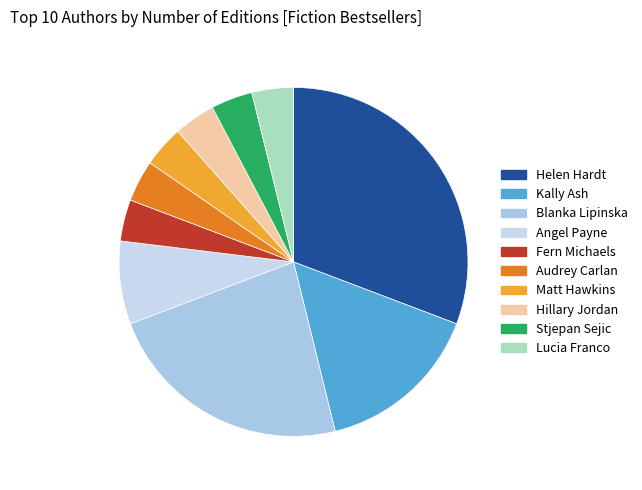

What percentage is the Stjepan Sejic slice, to the nearest percent?

4%